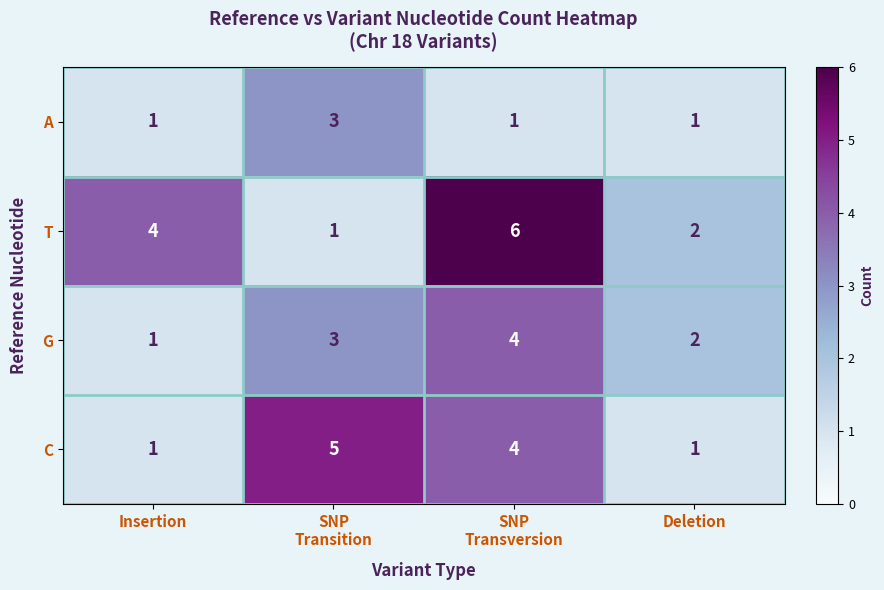

List the series in order of their peak value, highest first.

T, C, G, A